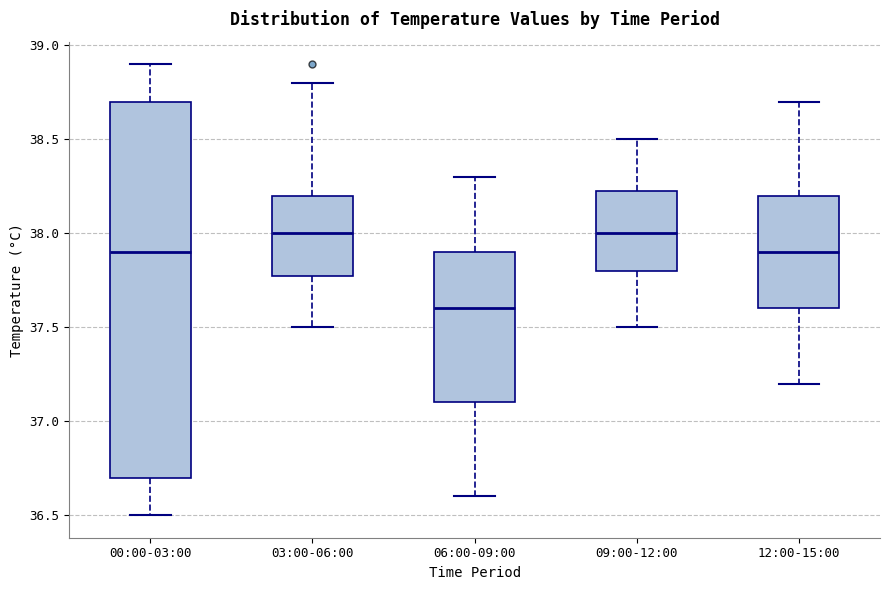

Reading left to right, transcribe this box plot: for each box, give where its median line is, the range the box spans, and where its two whiskers end, as read against the y-axis. The values are not printed on the chart, so give them approximately, as read against the axis.

00:00-03:00: median 37.90, box 36.70 to 38.70, whiskers 36.50 to 38.90
03:00-06:00: median 38.00, box 37.80 to 38.20, whiskers 37.50 to 38.80
06:00-09:00: median 37.60, box 37.10 to 37.90, whiskers 36.60 to 38.30
09:00-12:00: median 38.00, box 37.80 to 38.25, whiskers 37.50 to 38.50
12:00-15:00: median 37.90, box 37.60 to 38.20, whiskers 37.20 to 38.70